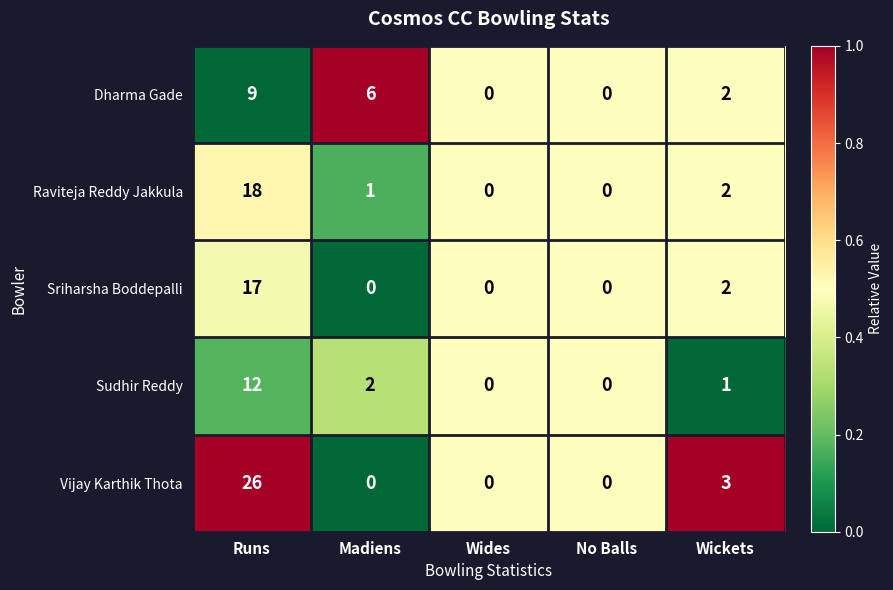

Count the Sriharsha Boddepalli values in the range 0 to 2.

4